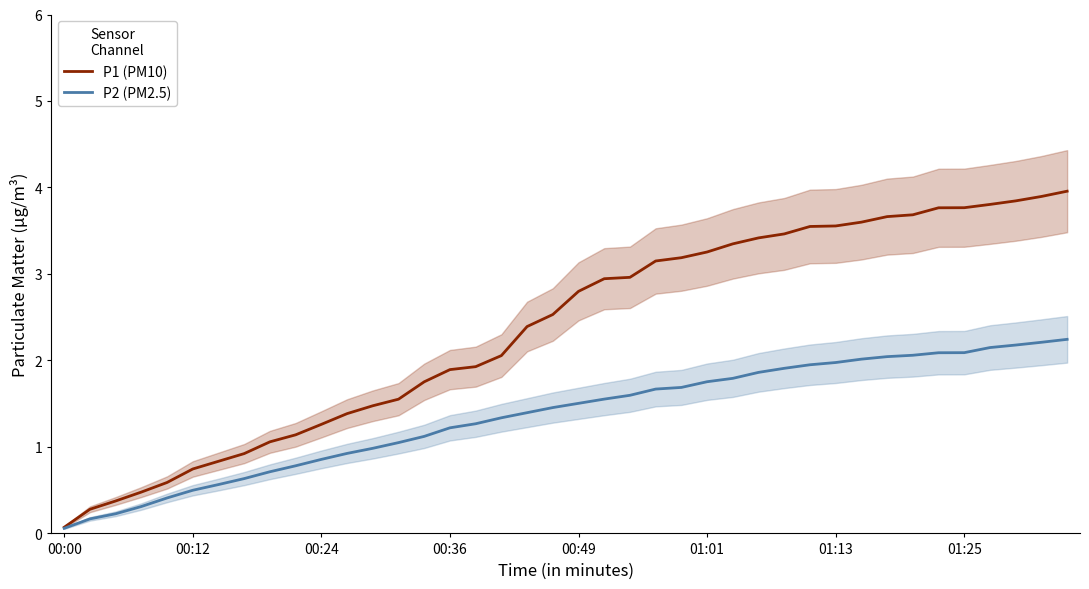

Which series changed the most between 00:00 and 13?

P1 (PM10)